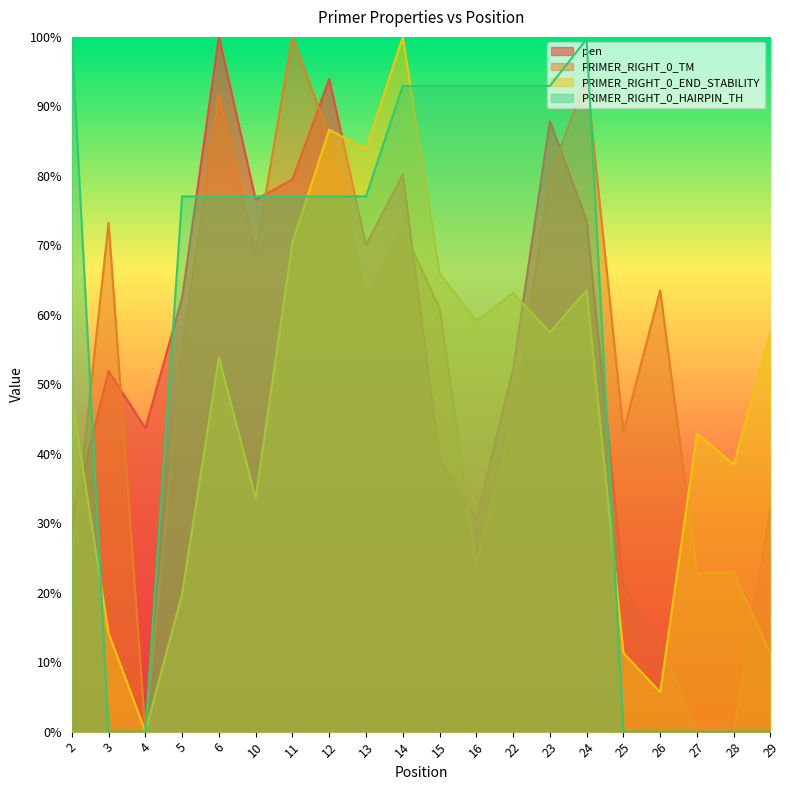

How many interior local valleys does the PRIMER_RIGHT_0_END_STABILITY series have?

7